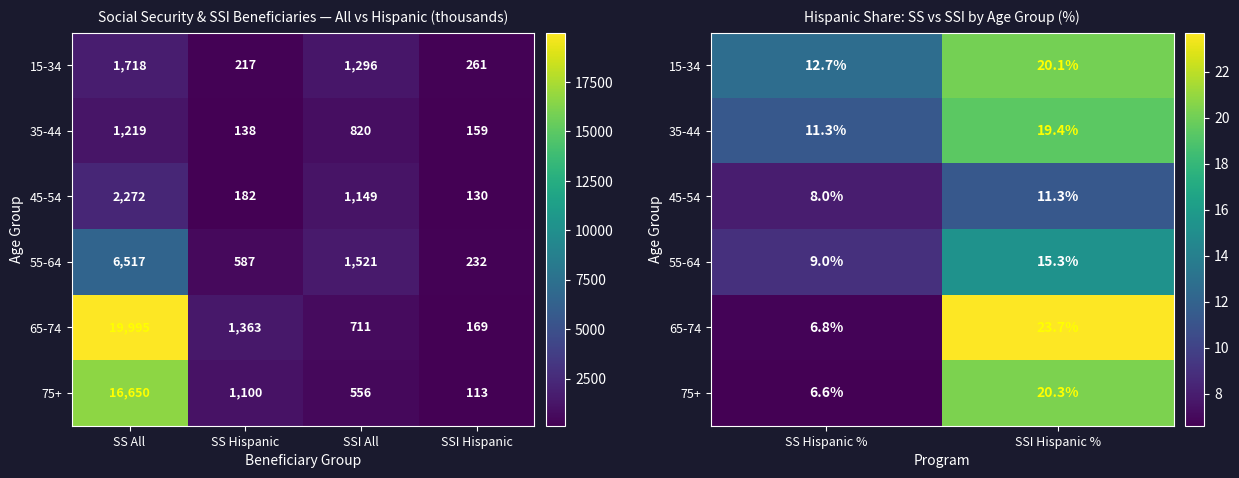

Is it true that 15-34 equals 4.7 at SS Hispanic %?

False